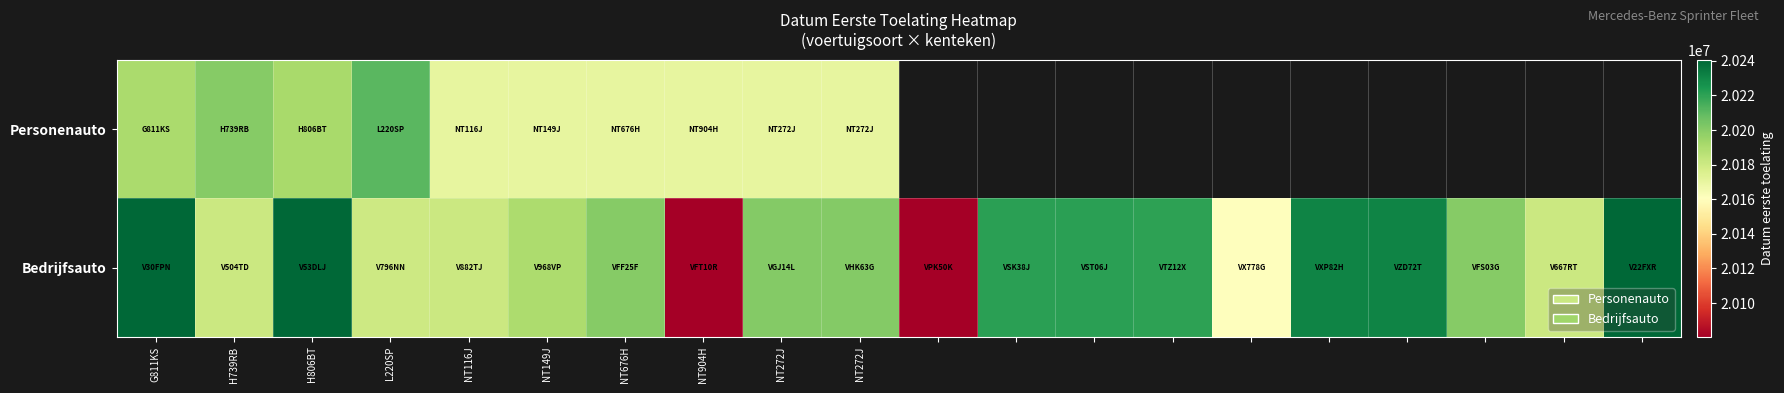

How many series are shown in this chart?

2